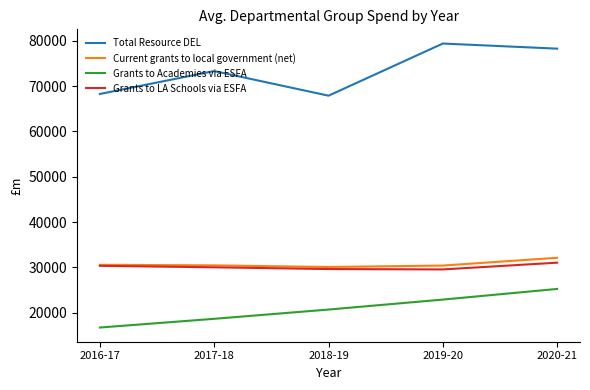

Which series has the largest range (max minus min)?

Total Resource DEL